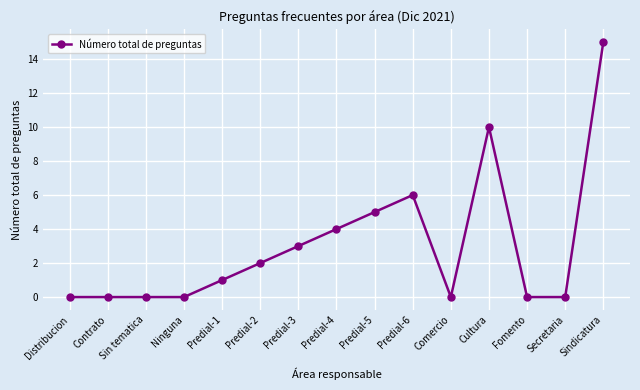

True or false: the data has more than 0 interior local peaks.

True